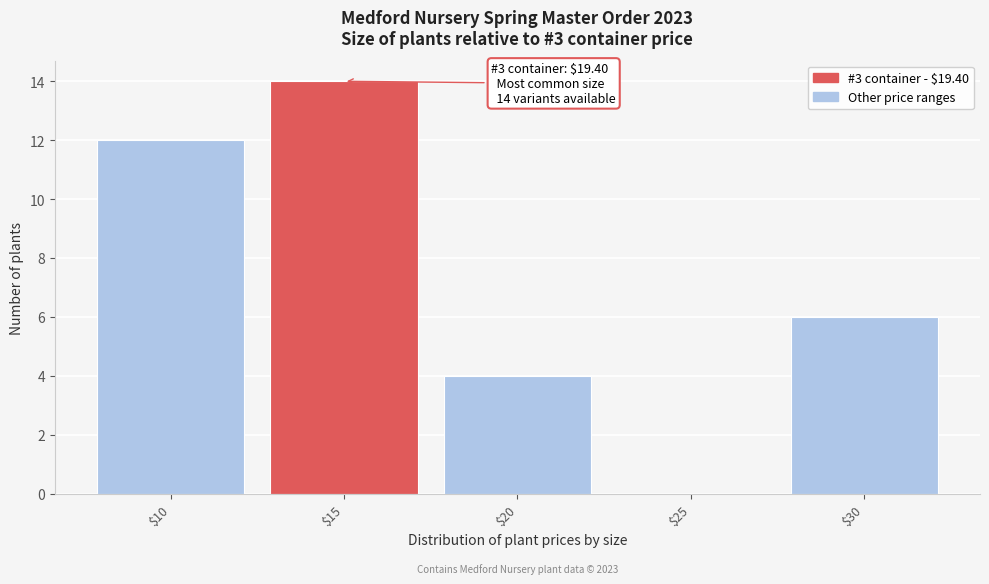

What is the sum of all values?

36